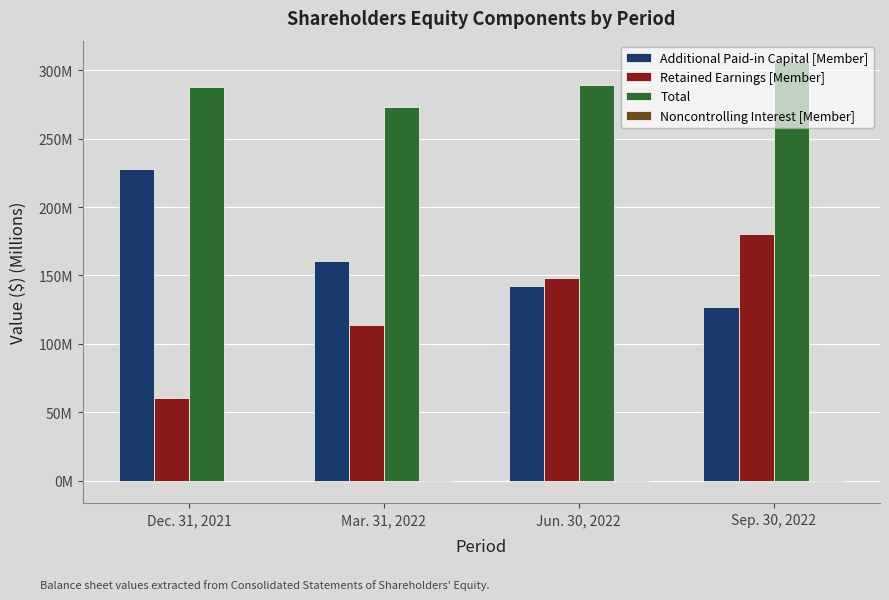

Does the chart contain stacked bars?

No